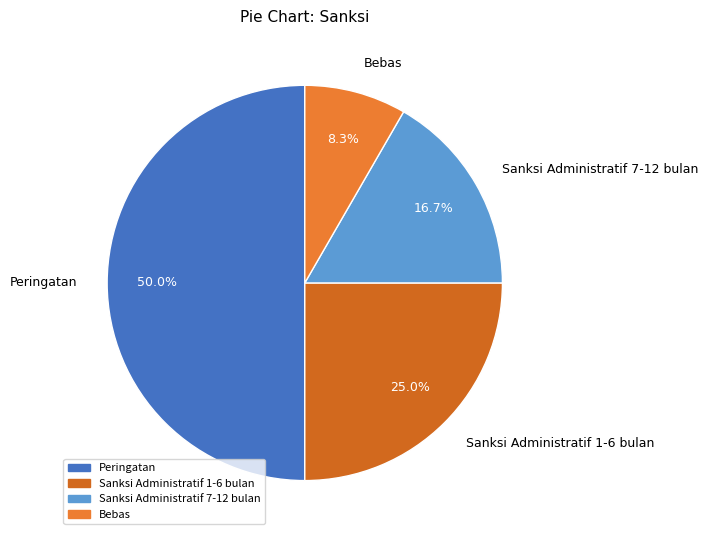

The Sanksi Administratif 7-12 bulan slice represents 17% of the pie. True or false?

True